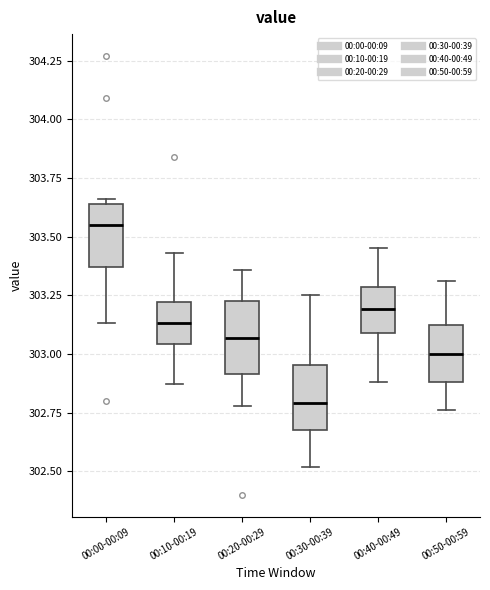

Reading left to right, transcribe this box plot: for each box, give where its median line is, the range the box spans, and where its two whiskers end, as read against the y-axis. The values are not printed on the chart, so give them approximately, as read against the axis.

00:00-00:09: median 303.55, box 303.35 to 303.65, whiskers 303.15 to 303.65 (just above the box's upper edge)
00:10-00:19: median 303.15, box 303.05 to 303.20, whiskers 302.85 to 303.45
00:20-00:29: median 303.05, box 302.90 to 303.25, whiskers 302.80 to 303.35
00:30-00:39: median 302.80, box 302.70 to 302.95, whiskers 302.50 to 303.25
00:40-00:49: median 303.20, box 303.10 to 303.30, whiskers 302.90 to 303.45
00:50-00:59: median 303.00, box 302.90 to 303.15, whiskers 302.75 to 303.30